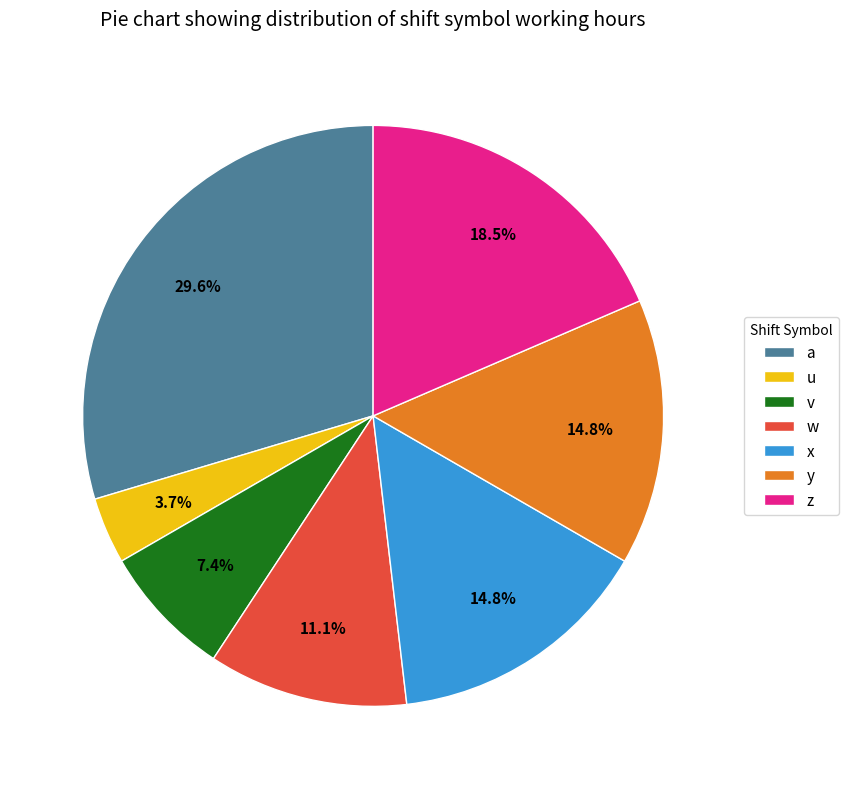

Approximately how many times larger is the value at a compared to u?

8.0